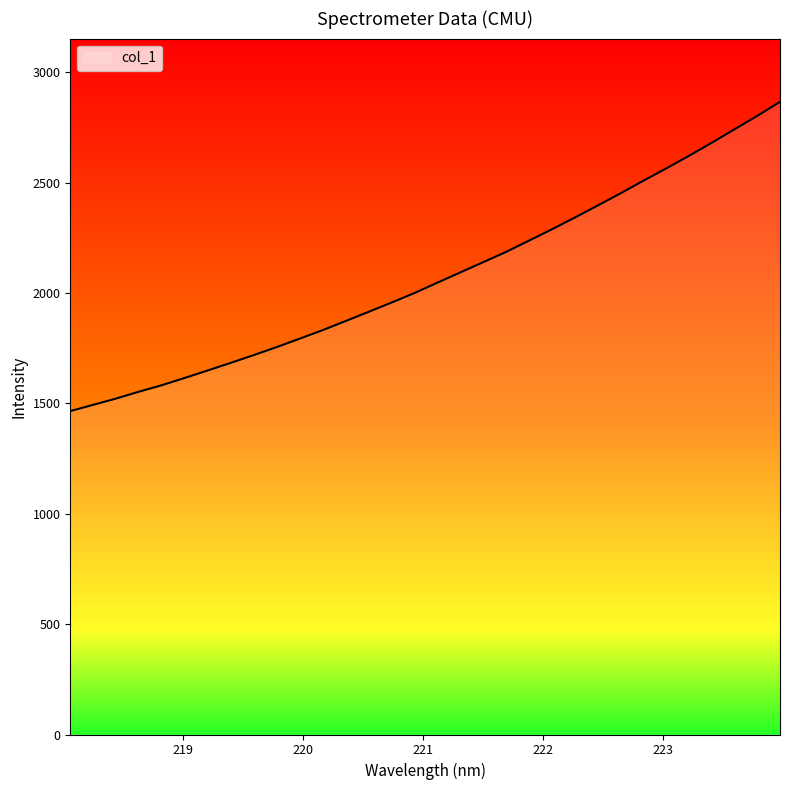

What is the minimum value shown in the chart?

1465.5